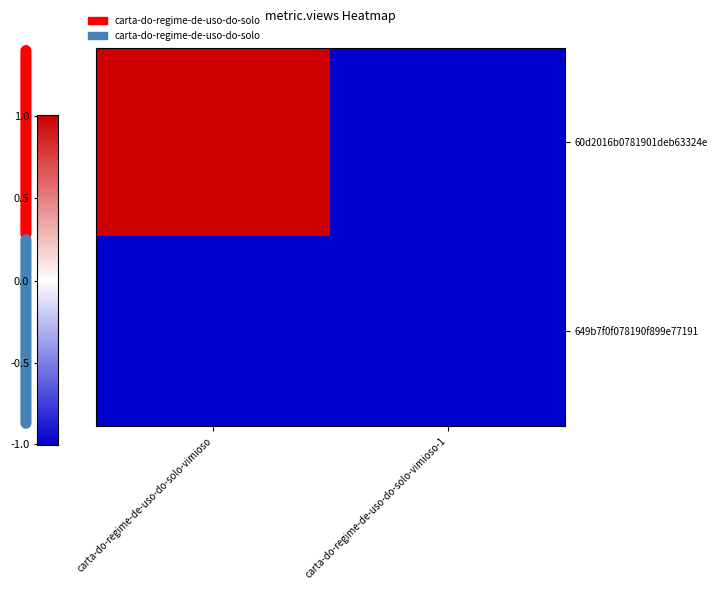

What is the smallest value displayed?

-1